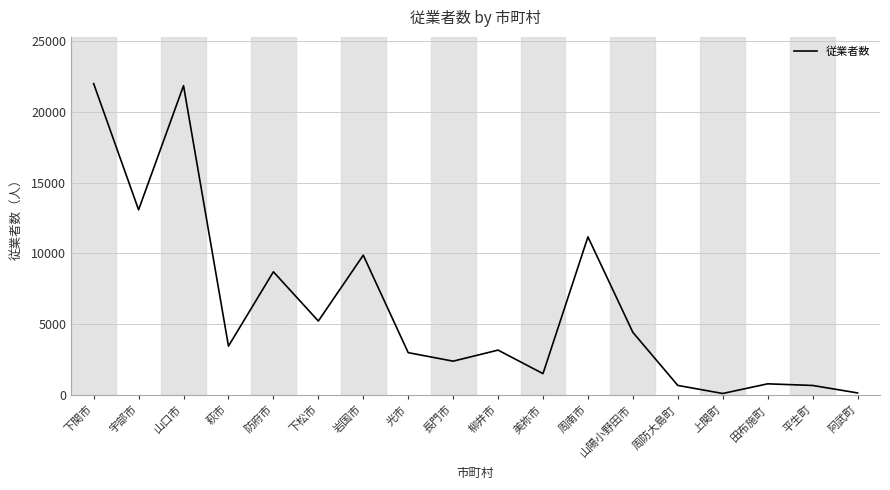

The chart shows a value of 22153 at 宇部市. True or false?

False